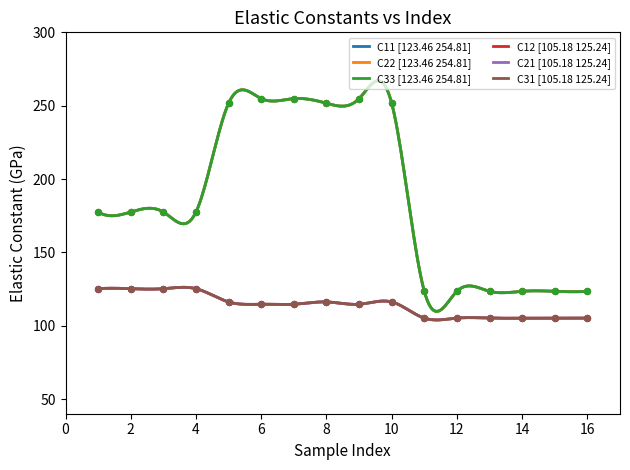

Is the value of C12 at 14 greater than the value of C31 at 12?

No